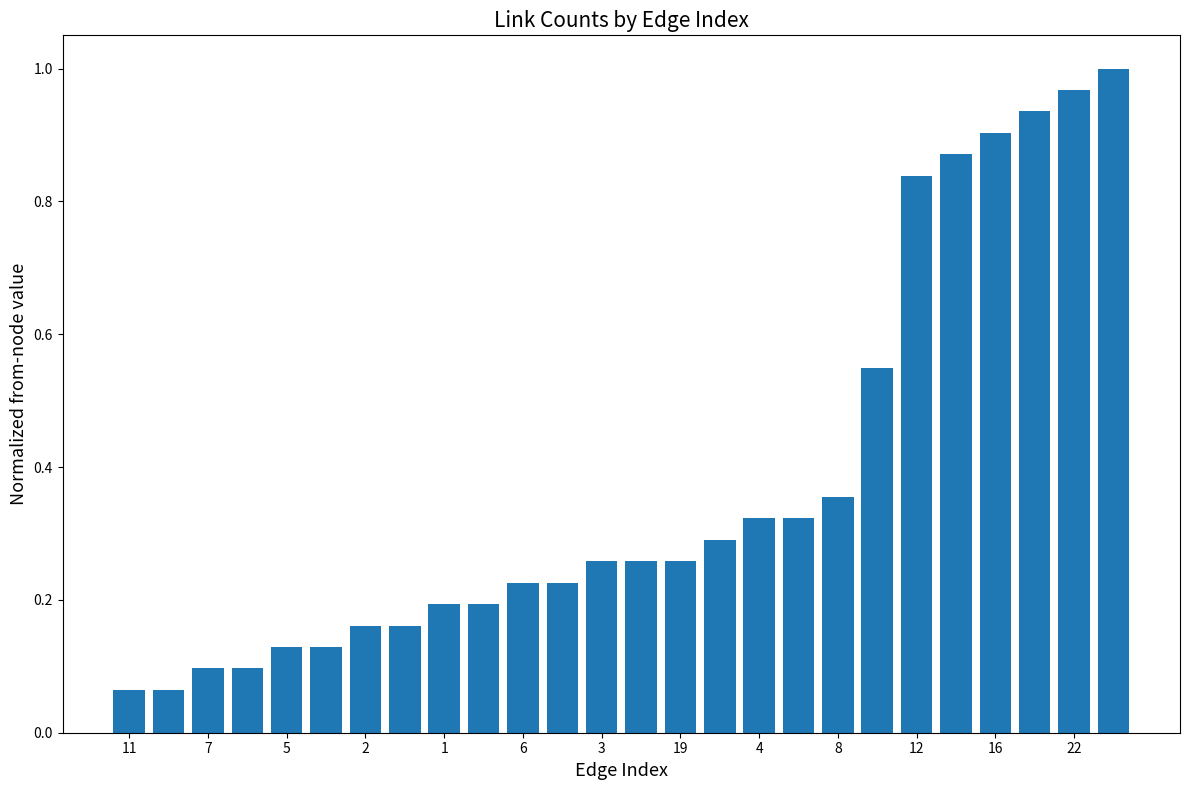

What is the sum of all values?

9.9